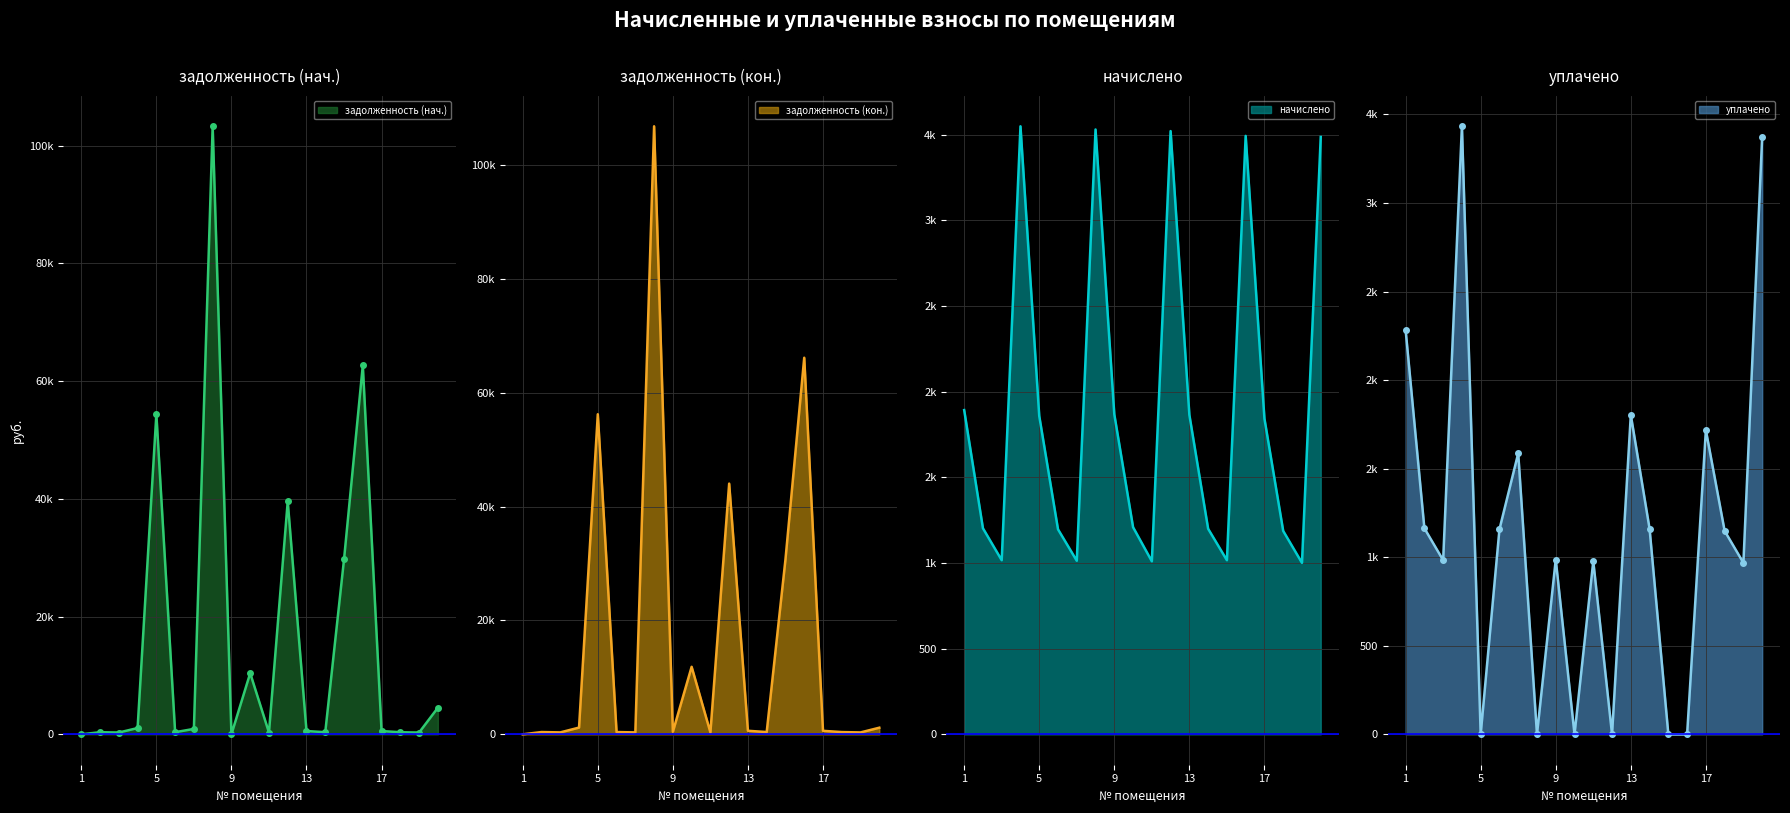

What are all the series names shown in the legend?

задолженность (нач.), задолженность (кон.), начислено, уплачено